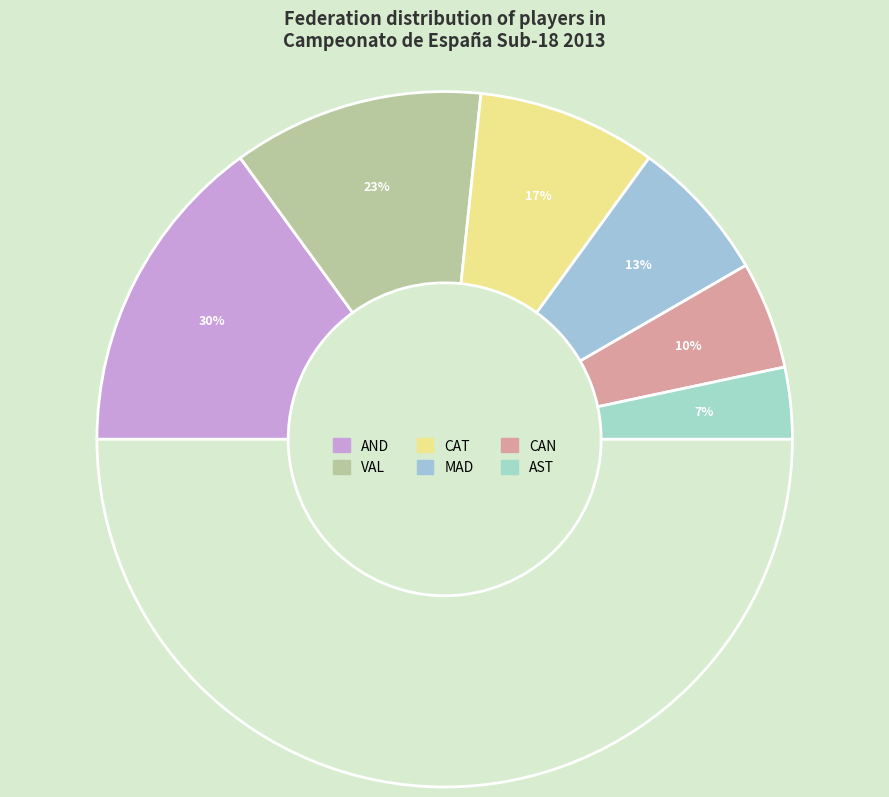

To the nearest percent, what is the combined percentage of CAT and CAN?

27%